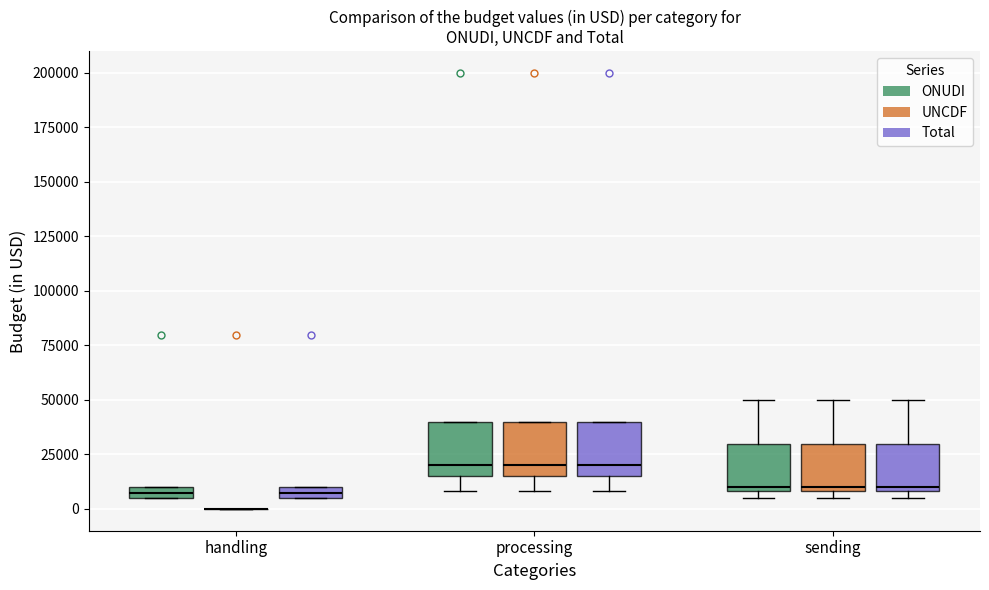

Where is the lower edge of the box for sending (Total) on the y-axis? The values are not printed on the chart, so give them approximately, as read against the axis.

10000